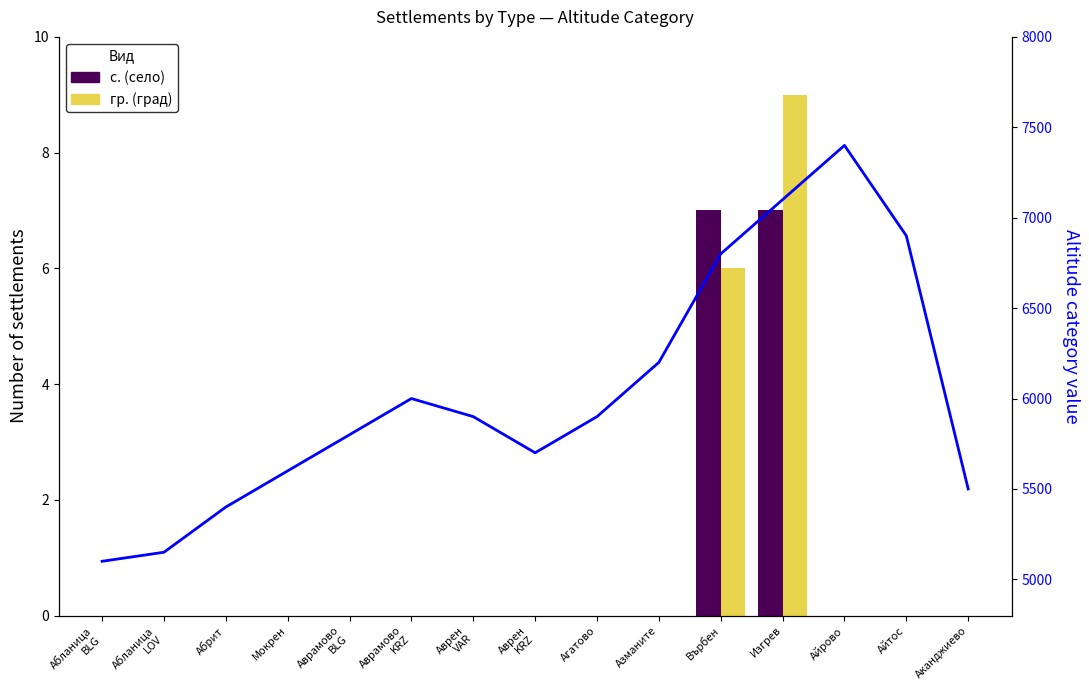

Between Изгрев and Върбен, which is larger?

Изгрев